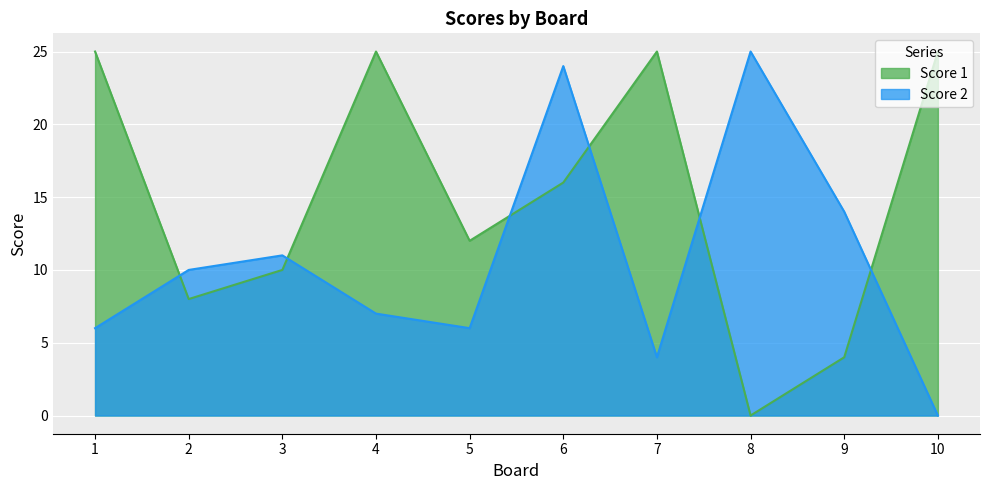

Between which two adjacent categories do Score 1 and Score 2 first intersect?

1 and 2